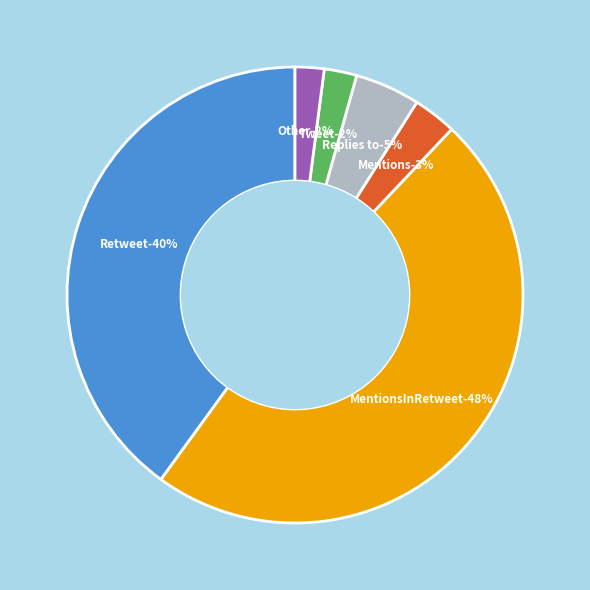

To the nearest percent, what is the combined percentage of Retweet and Mentions?

43%